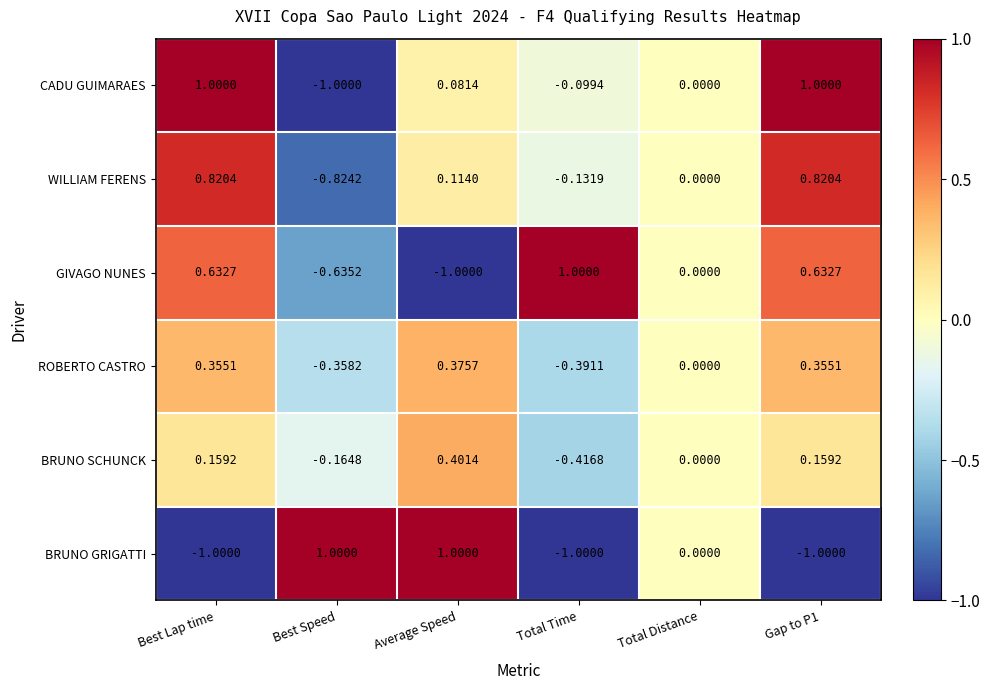

At Best Lap time, list the series in order from smallest to largest.

BRUNO GRIGATTI, BRUNO SCHUNCK, ROBERTO CASTRO, GIVAGO NUNES, WILLIAM FERENS, CADU GUIMARAES